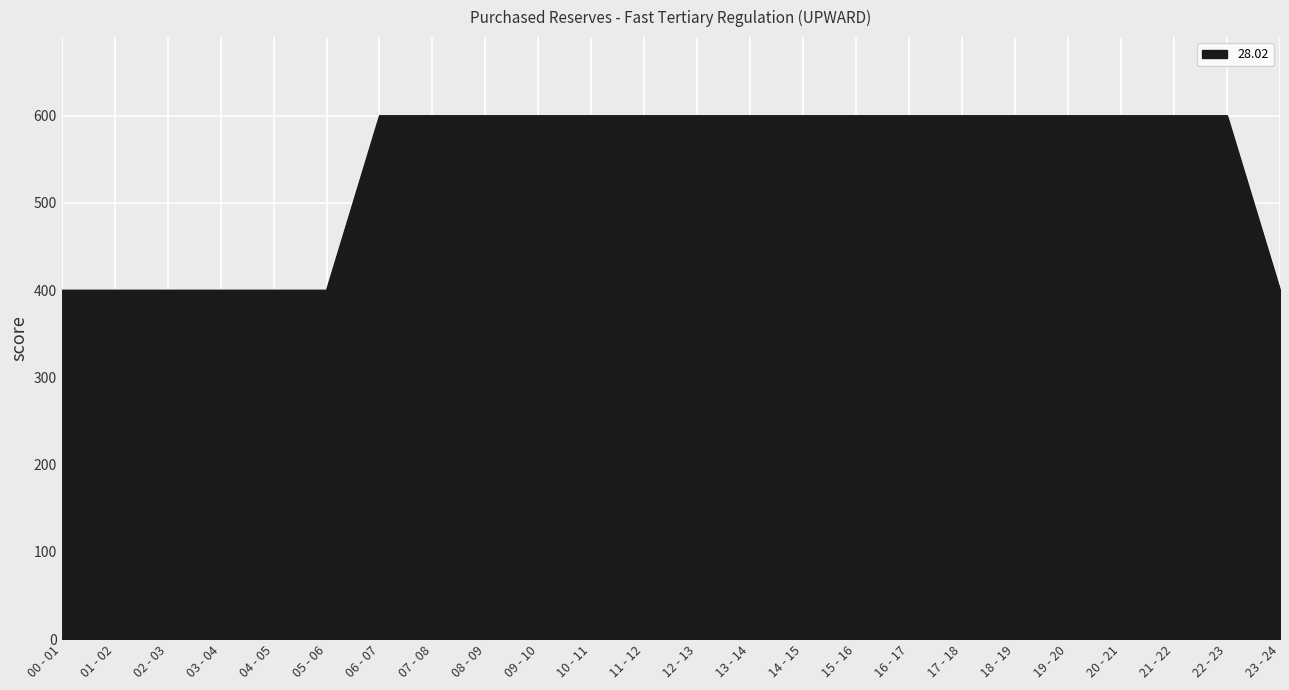

Reading right to left, extract all data points from this chart.

400	600	600	600	600	600	600	600	600	600	600	600	600	600	600	600	600	600	400	400	400	400	400	400